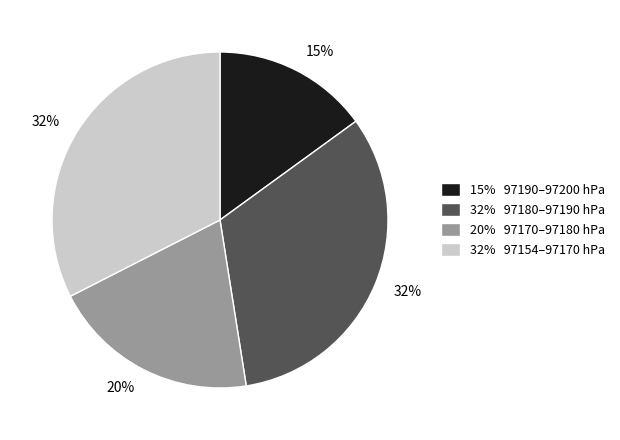

What is the ratio of the value at 15% 97190–97200 hPa to the value at 32% 97180–97190 hPa?

0.5